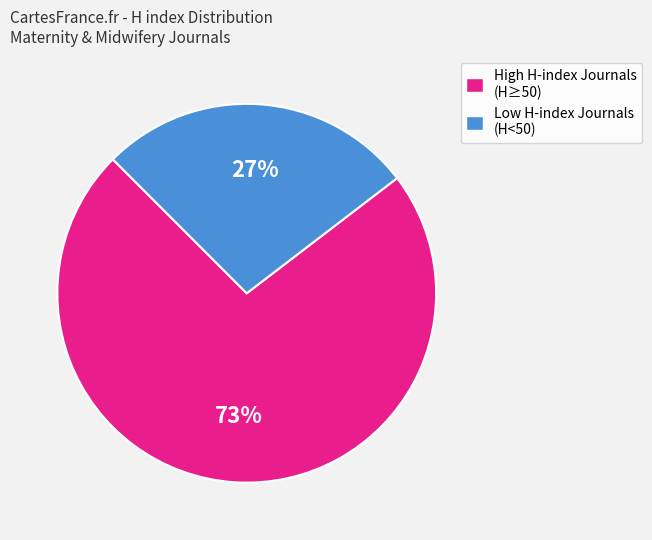

Count the number of slices in the pie.

2